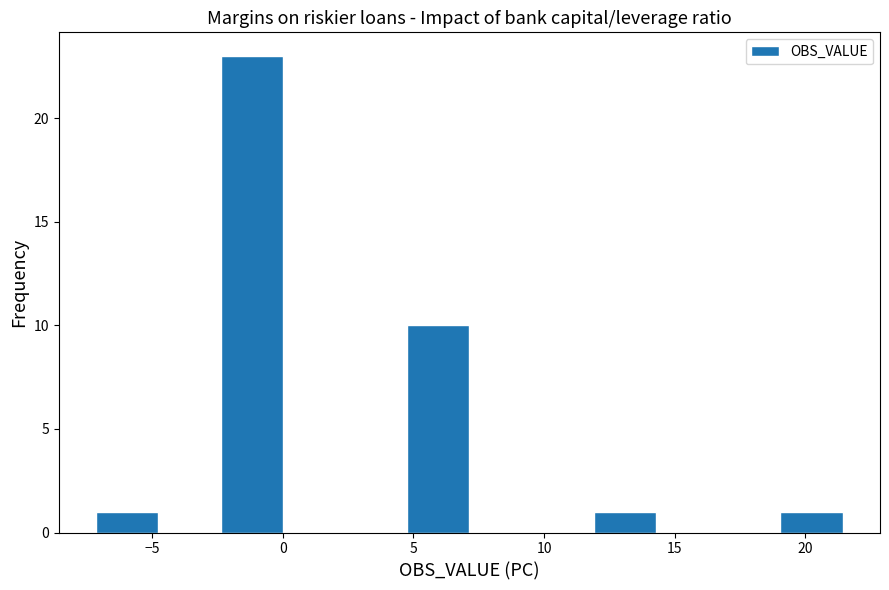

Over which range of the x-axis is the bar tallest?

-2.5 to 0.0